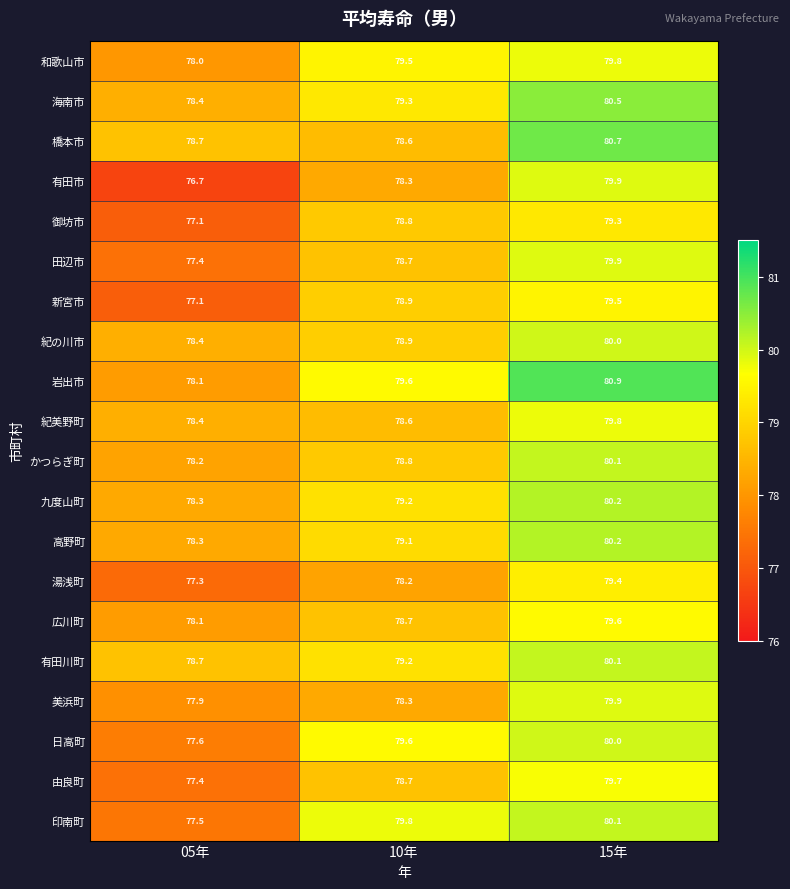

What is the average value of the 有田川町 series?

79.3